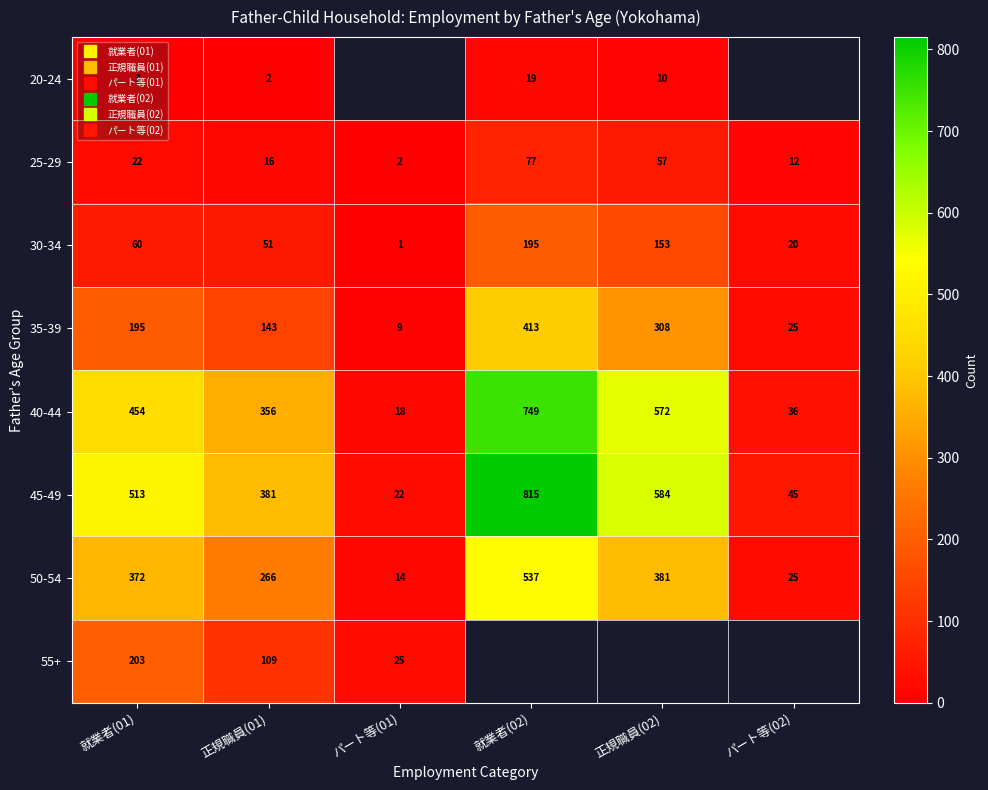

What is the approximate value of 20-24 at 就業者(02)?

19.0